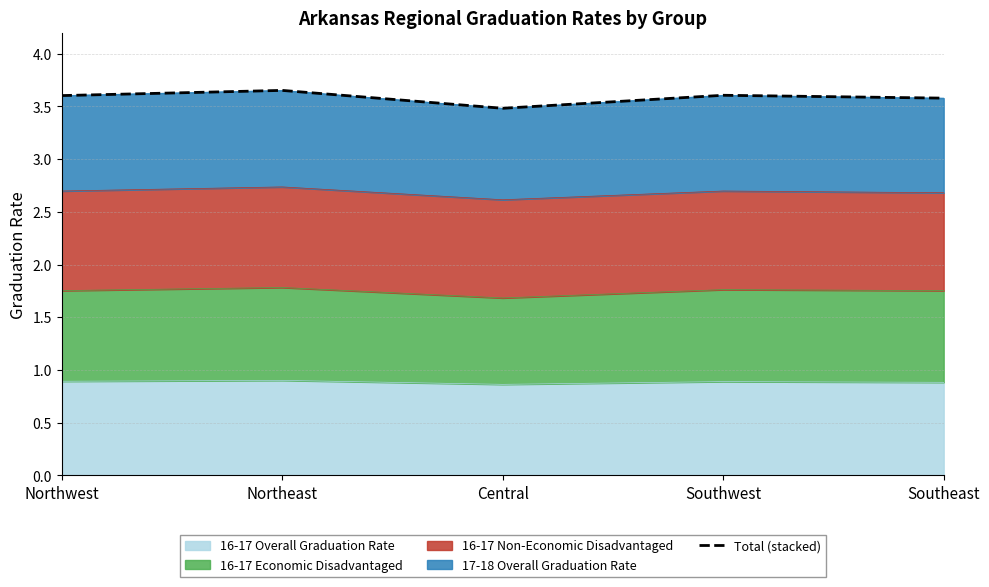

What position from the left is Northeast?

2